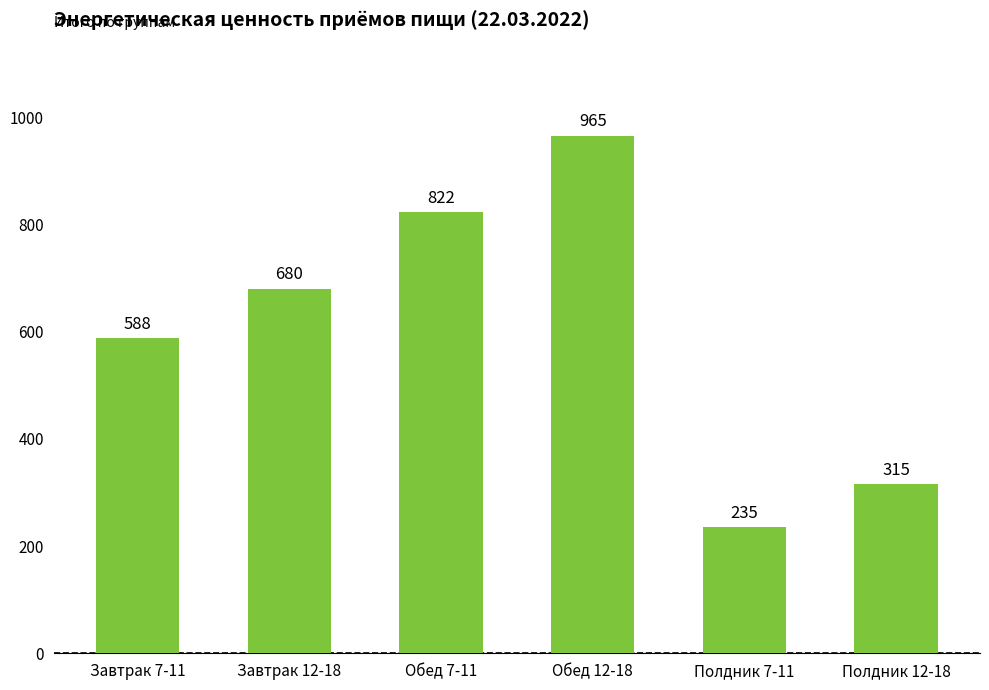

Which label corresponds to the smallest value in the chart?

Полдник 7-11